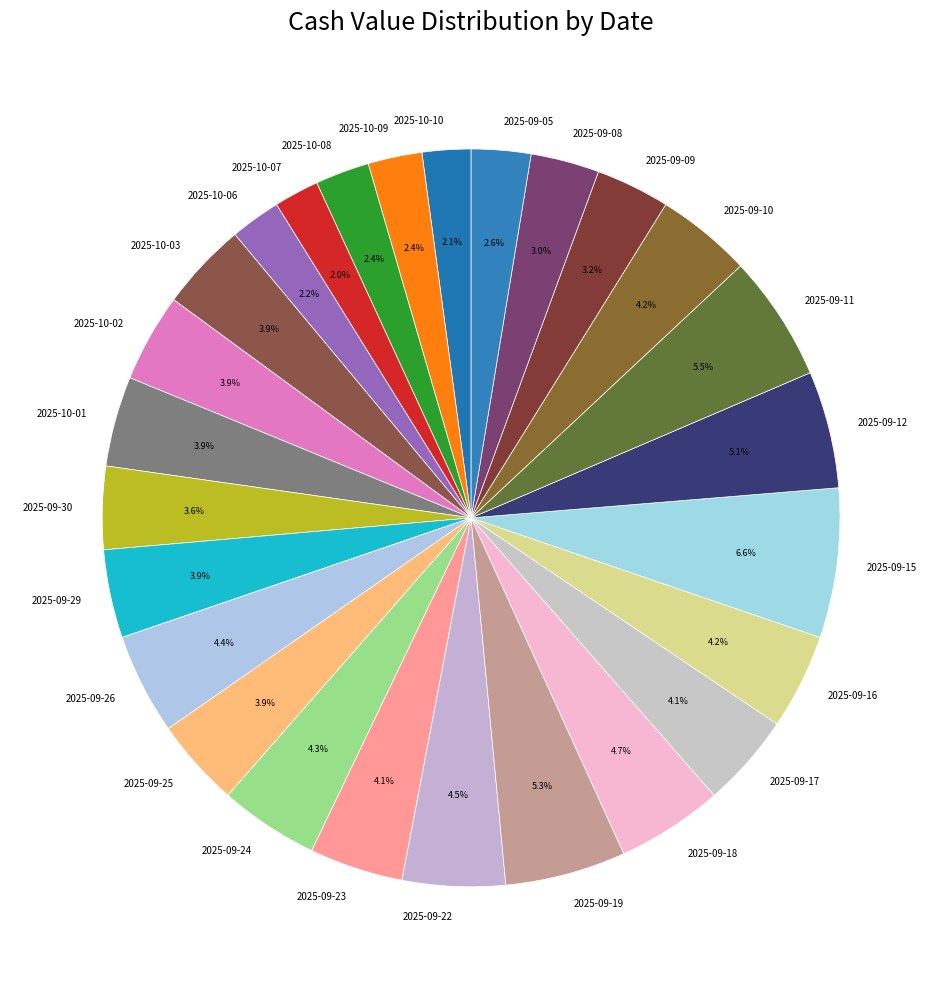

Does 2025-09-22 account for over 50% of the chart?

No